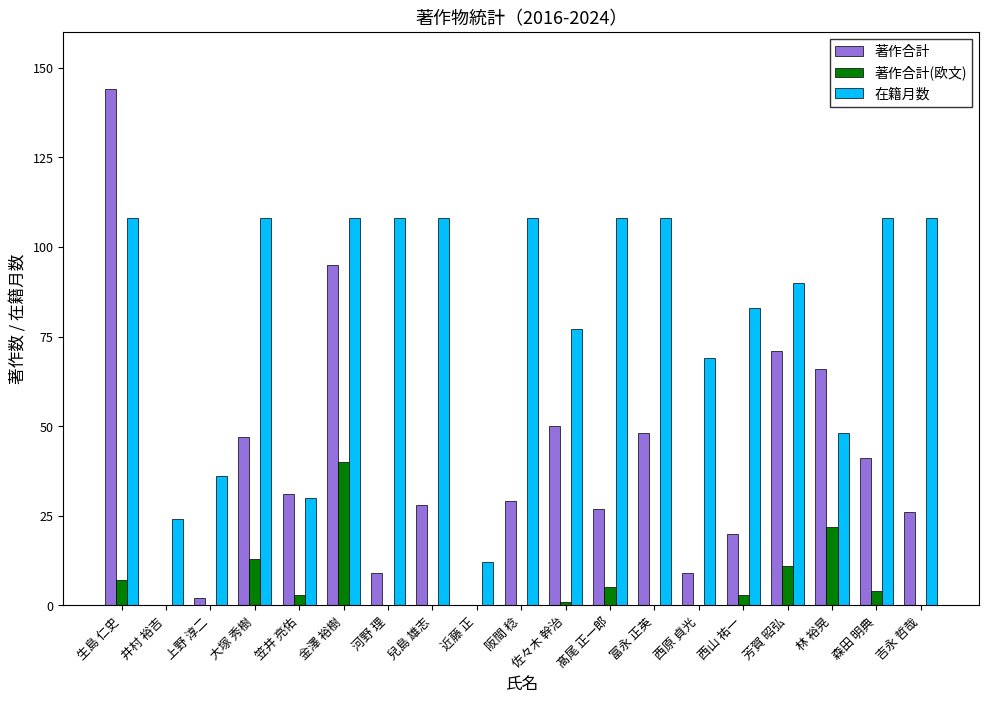

True or false: 著作合計(欧文) has a value of -28 at 近藤 正.

False